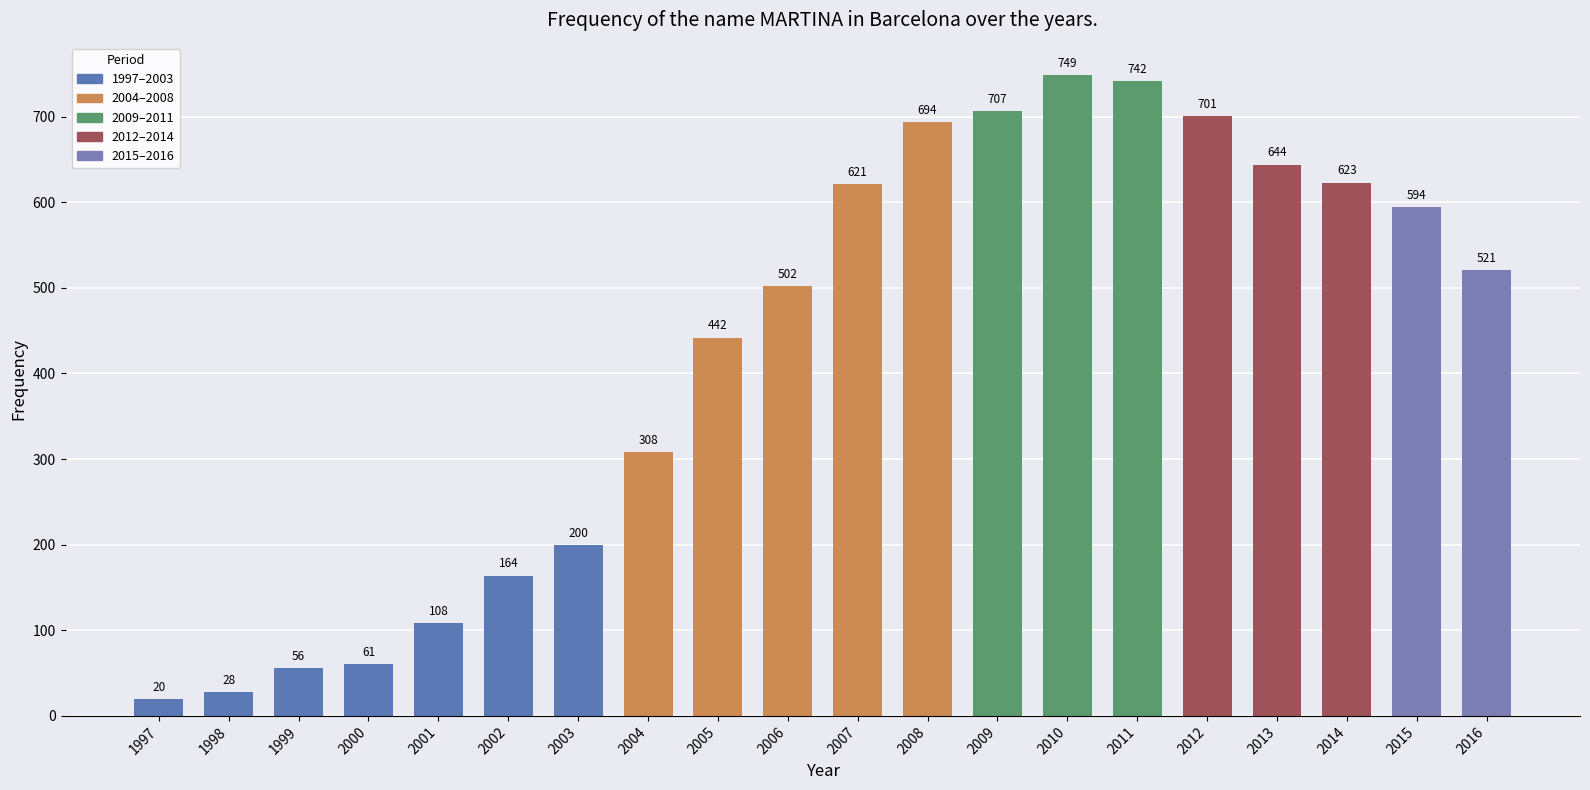

Reading right to left, transcribe all the data shown in this chart.

2016=521	2015=594	2014=623	2013=644	2012=701	2011=742	2010=749	2009=707	2008=694	2007=621	2006=502	2005=442	2004=308	2003=200	2002=164	2001=108	2000=61	1999=56	1998=28	1997=20